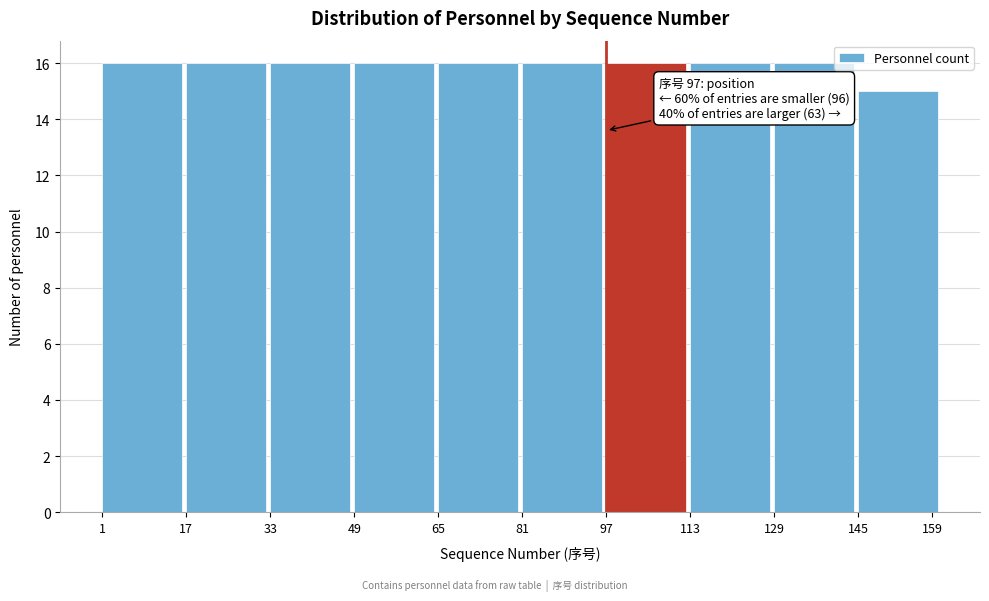

Reading right to left, list all the values displayed in this chart.

15	16	16	16	16	16	16	16	16	16